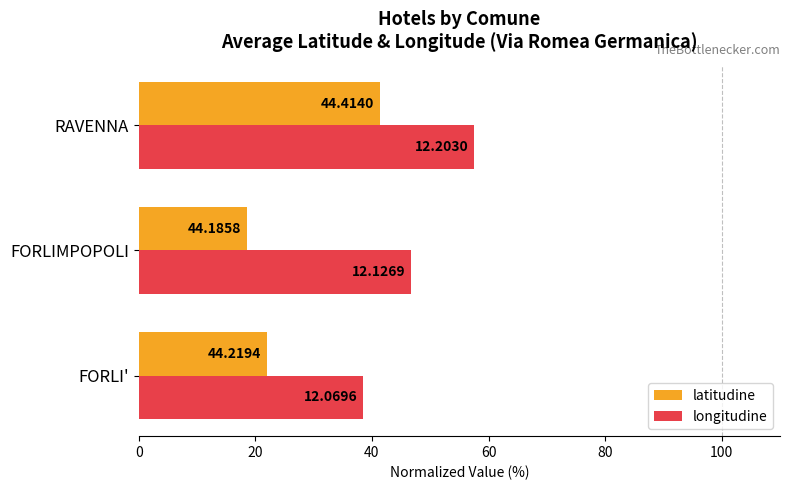

What are all the series names shown in the legend?

latitudine, longitudine